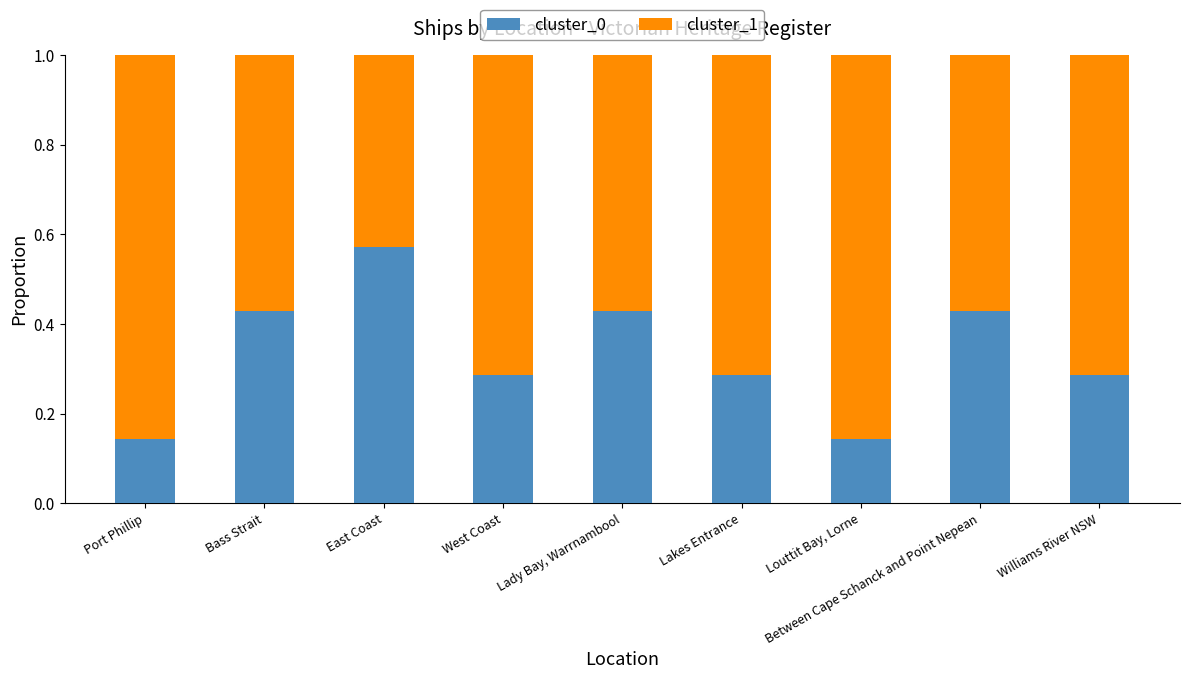

Which category has the highest value in the cluster_0 series?

East Coast